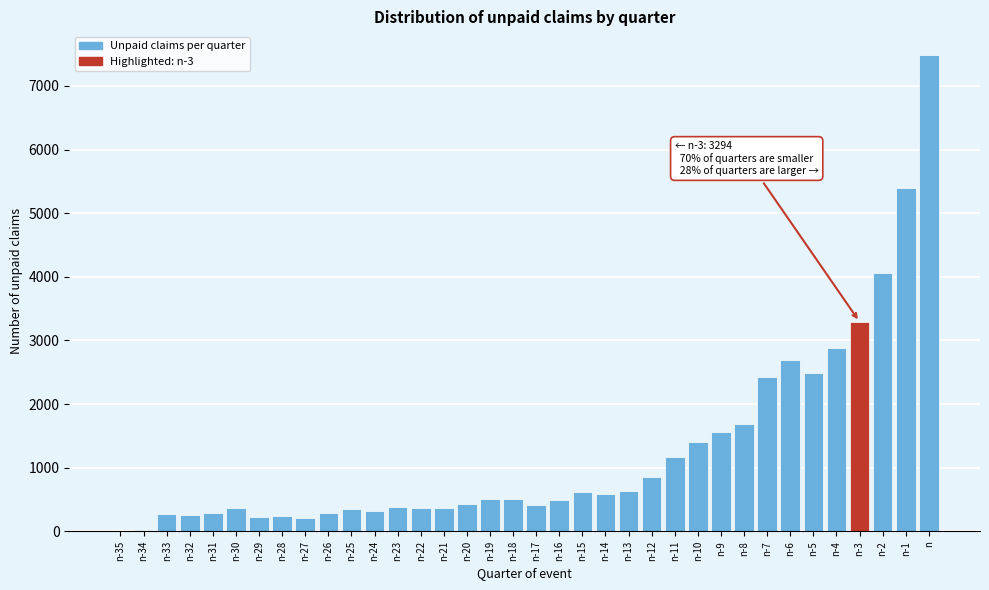

What is the maximum value shown in the chart?

7483.0